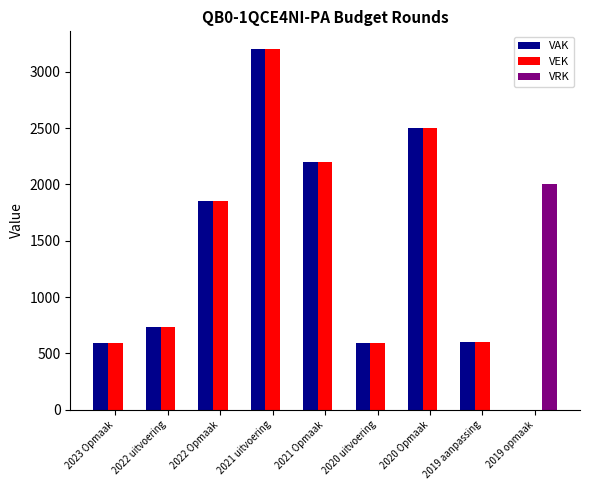

What is the average value of the VRK series?

222